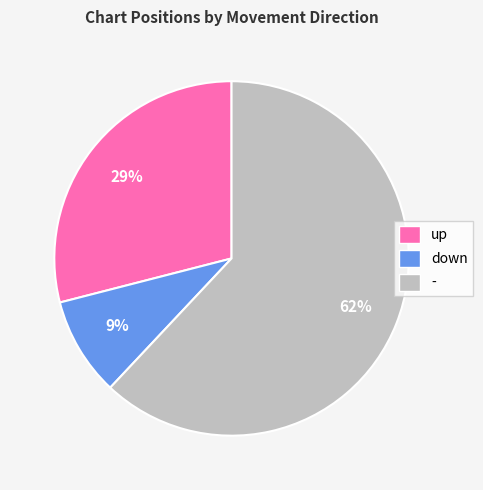

Between up and down, which is larger?

up